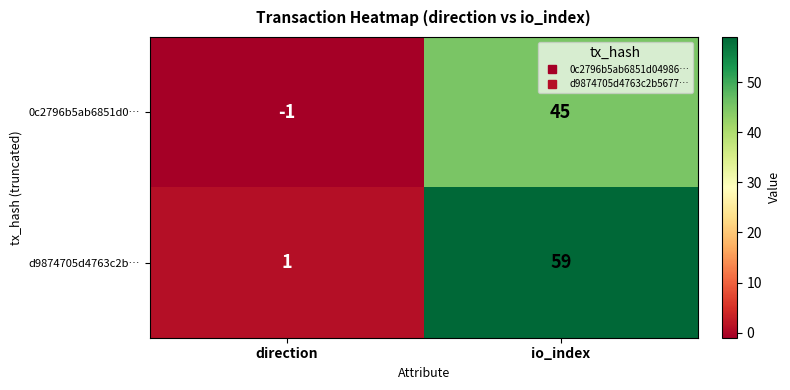

What is the difference between the d9874705d4763c2b… values at direction and io_index?

58